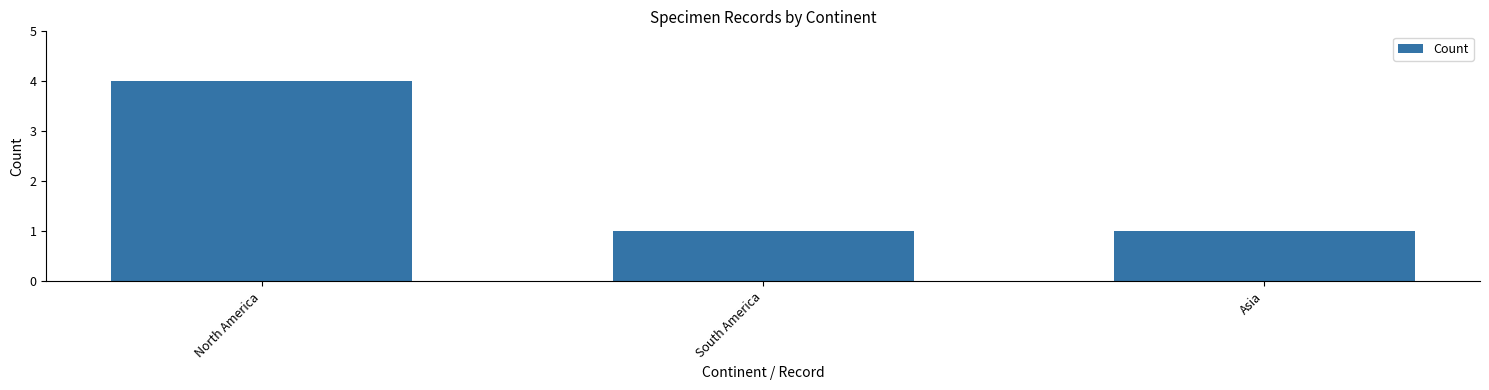

The value at South America is 1. True or false?

True